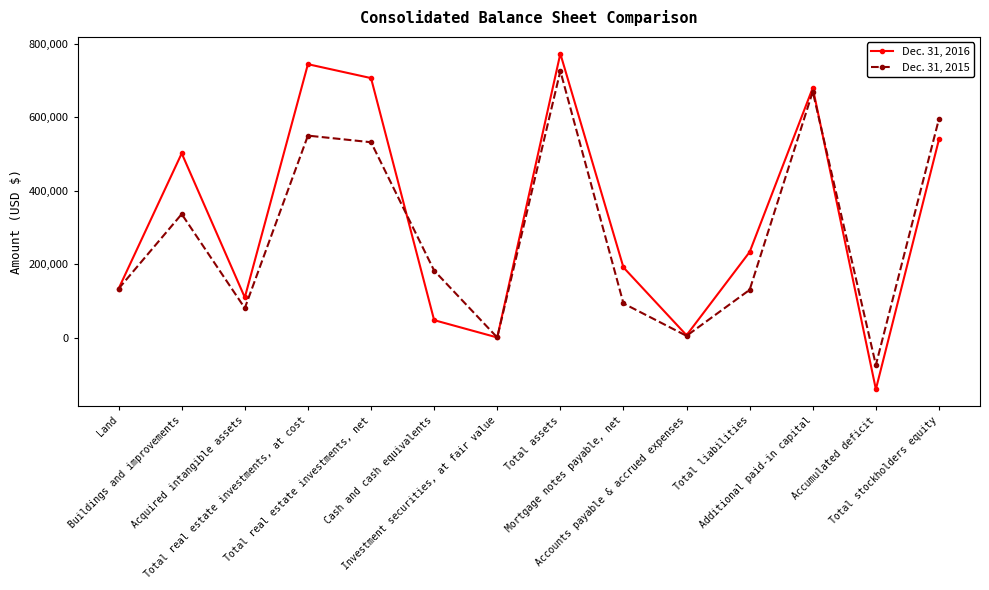

What is the value of the Dec. 31, 2016 point at the 1st from the left?

133380